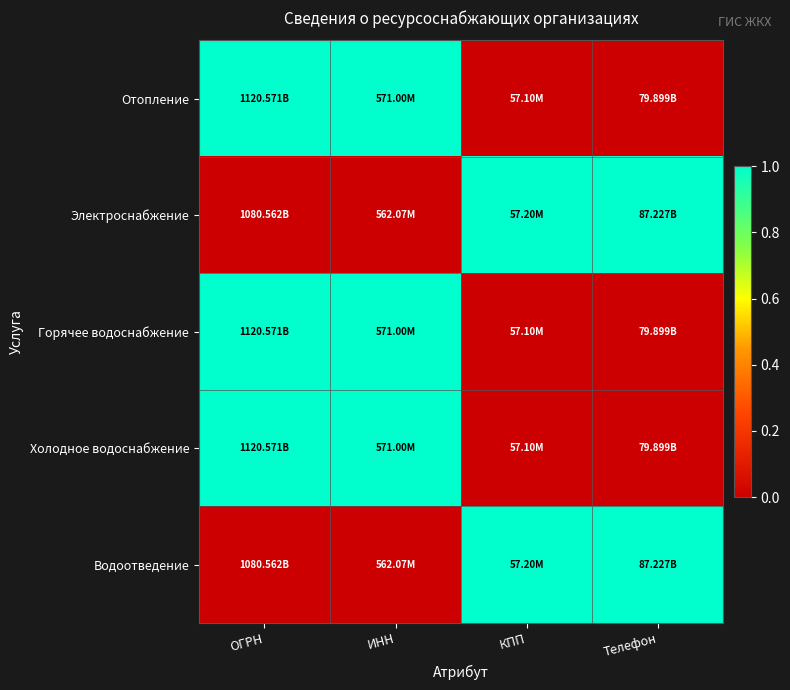

Between КПП and Телефон, which is larger?

КПП